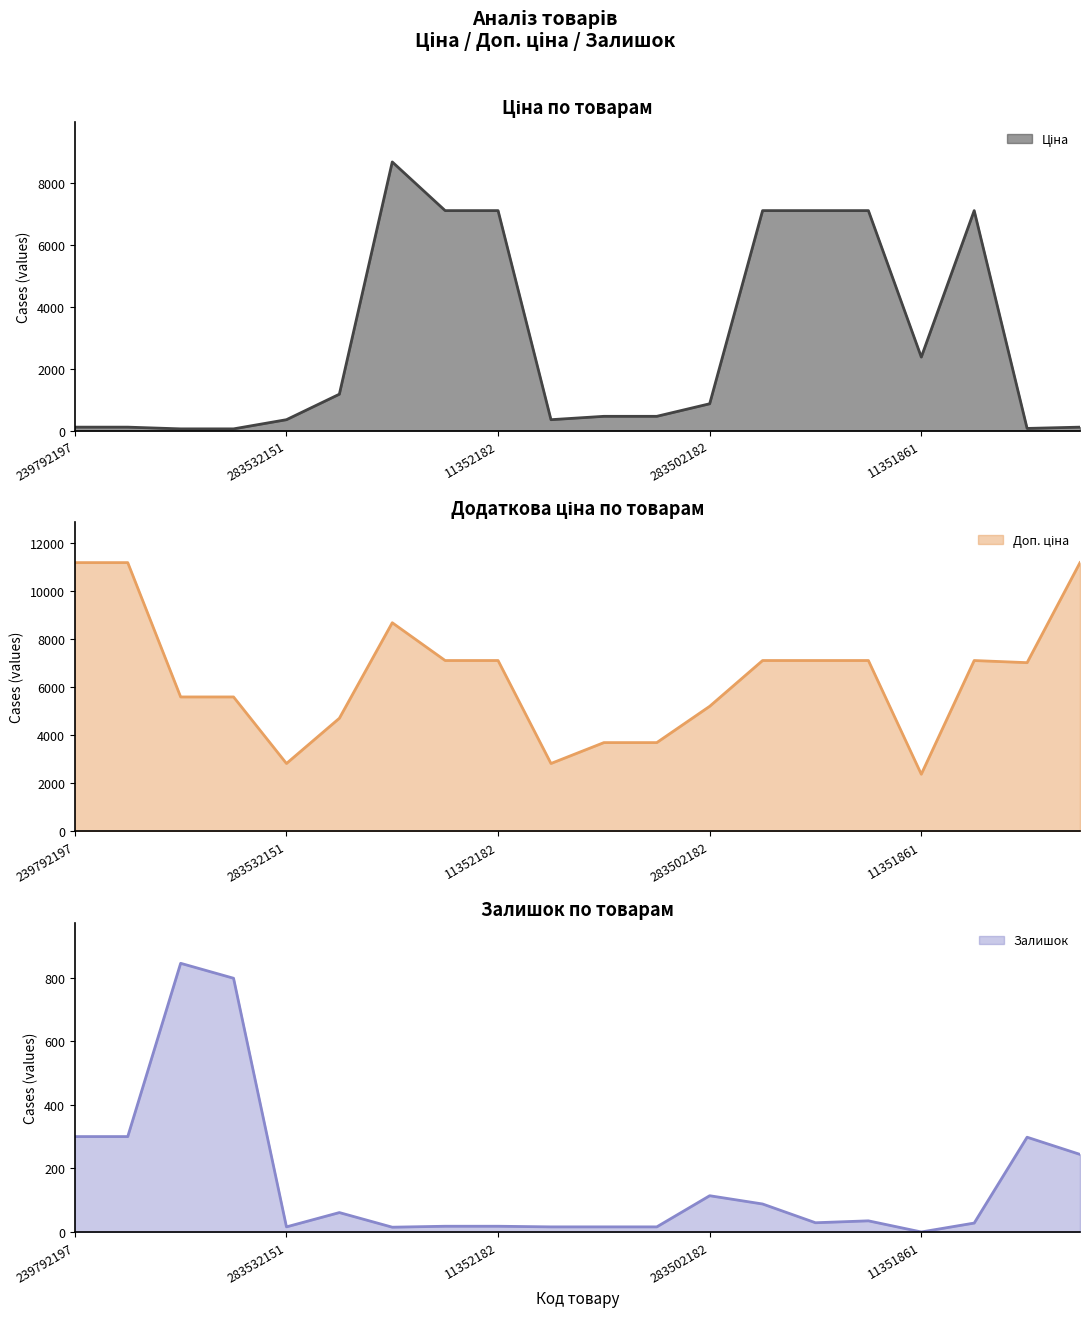

Rank the series by their maximum value, from highest to lowest.

Доп. ціна, Ціна, Залишок